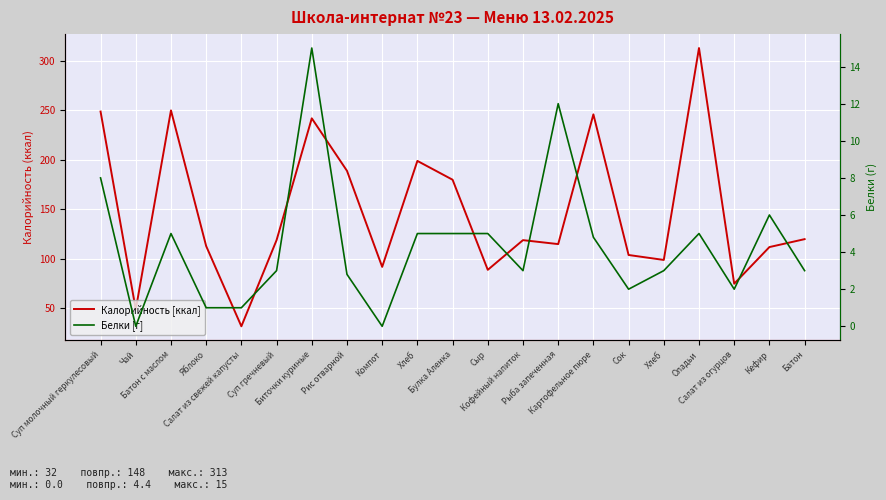

Reading right to left, transcribe all the data shown in this chart.

Калорийность [ккал]: Батон=120.0	Кефир=112.0	Салат из огурцов=75.0	Оладьи=313.0	Хлеб=99.0	Сок=104.0	Картофельное пюре=246.0	Рыба запеченная=115.0	Кофейный напиток=119.0	Сыр=89.0	Булка Аленка=180.0	Хлеб=199.0	Компот=92.0	Рис отварной=189.0	Биточки куриные=242.0	Суп гречневый=119.0	Салат из свежей капусты=32.0	Яблоко=113.0	Батон с маслом=250.0	Чай=49.0	Суп молочный геркулесовый=248.8
Белки [г]: Батон=3.0	Кефир=6.0	Салат из огурцов=2.0	Оладьи=5.0	Хлеб=3.0	Сок=2.0	Картофельное пюре=4.8	Рыба запеченная=12.0	Кофейный напиток=3.0	Сыр=5.0	Булка Аленка=5.0	Хлеб=5.0	Компот=0.0	Рис отварной=2.8	Биточки куриные=15.0	Суп гречневый=3.0	Салат из свежей капусты=1.0	Яблоко=1.0	Батон с маслом=5.0	Чай=0.0	Суп молочный геркулесовый=8.0